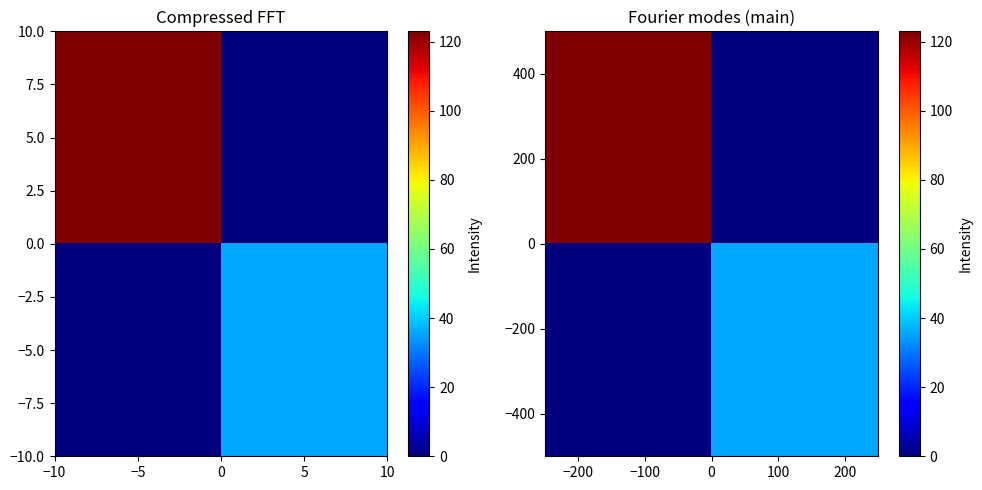

Count the number of data series in this chart.

2